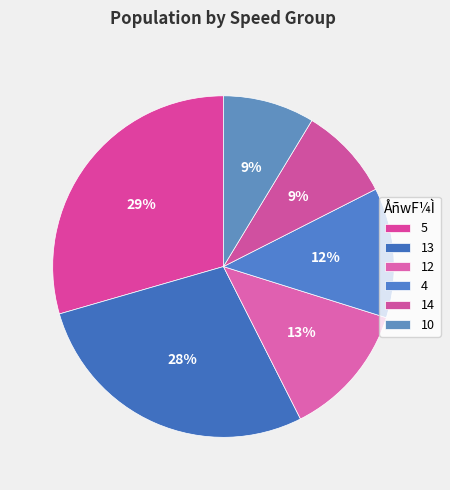

How many segments does this pie chart have?

6